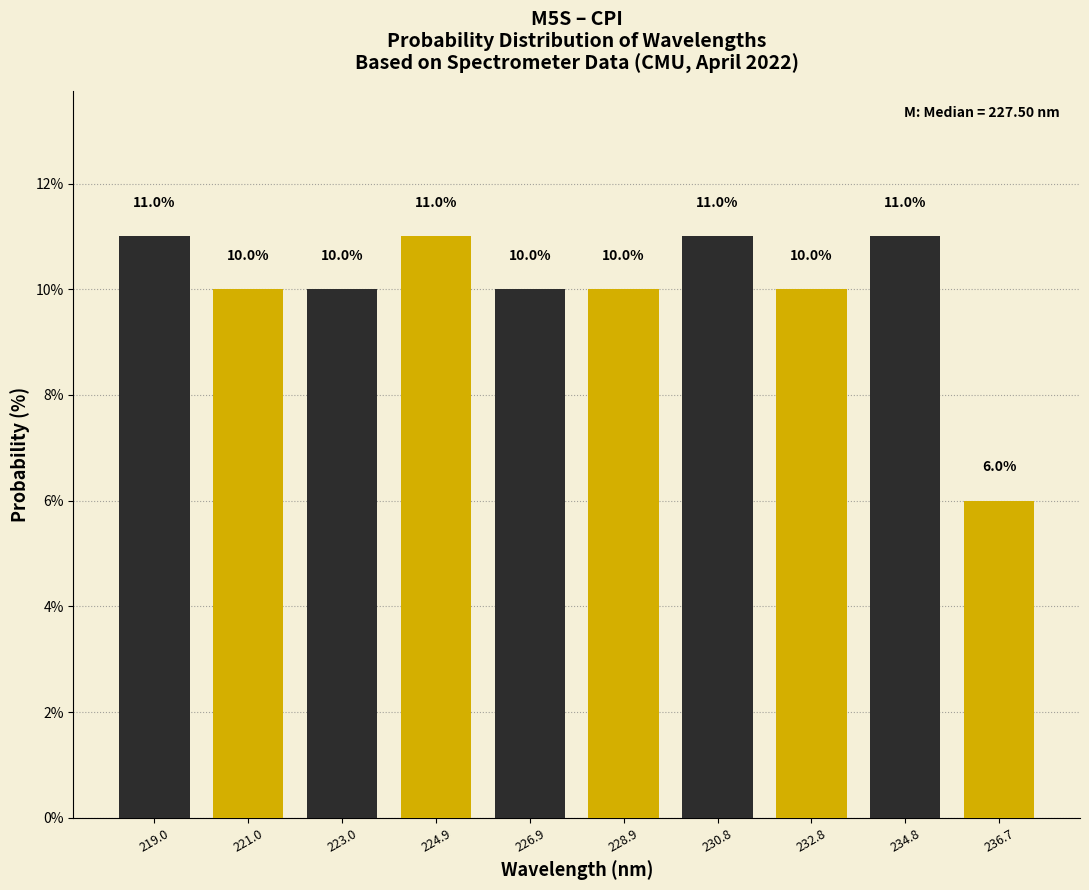

What is the total value across all series at 223.0?

21